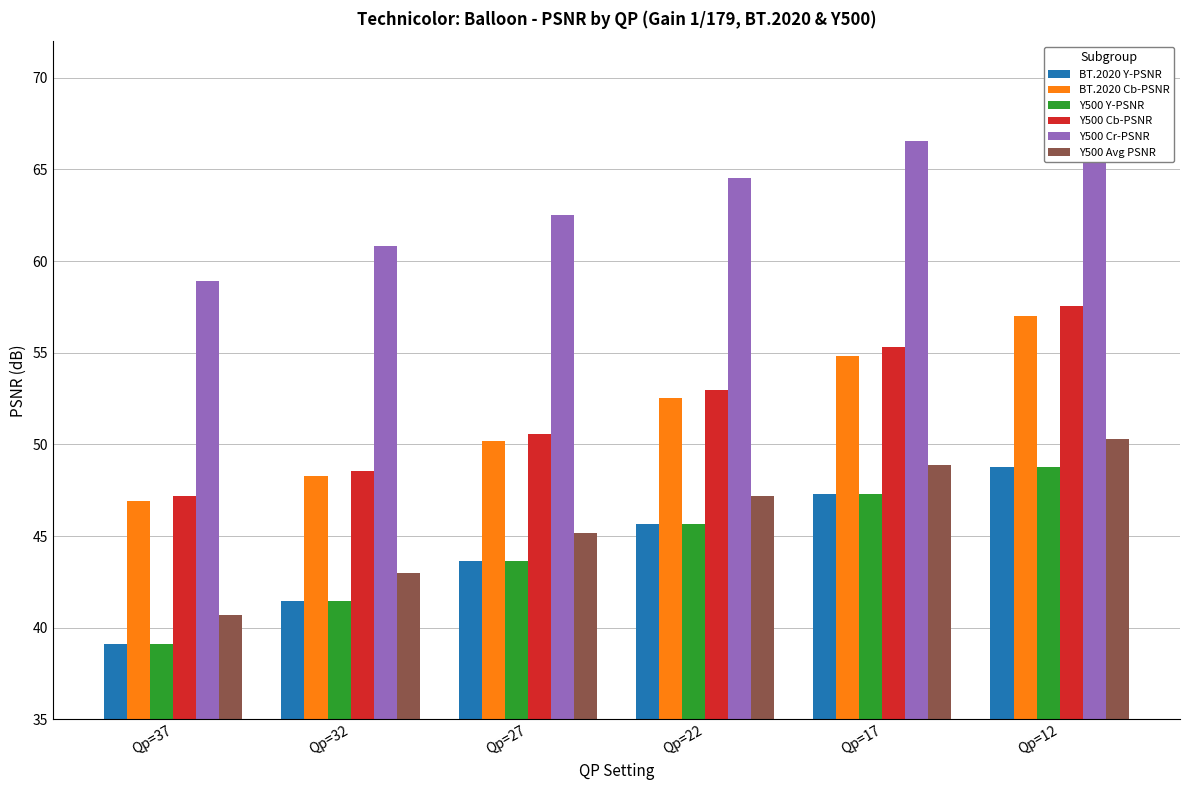

What is the total value across all series at Qp=37?

272.0